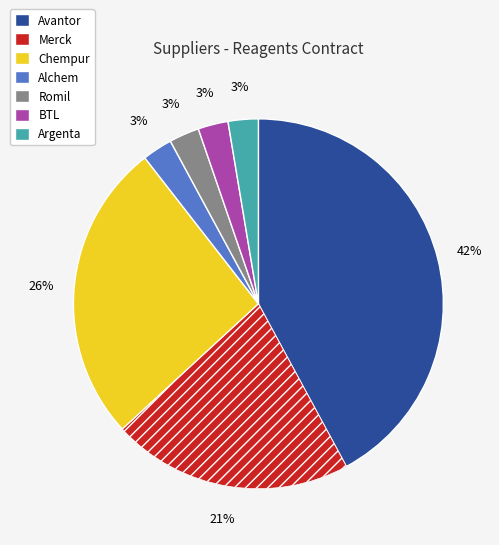

Do Avantor and Romil together represent more than half of the pie?

No